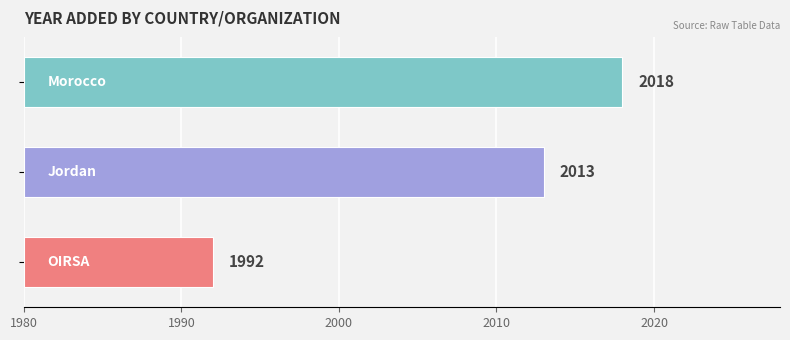

What is the ratio of the value at Jordan to the value at OIRSA?

2.8